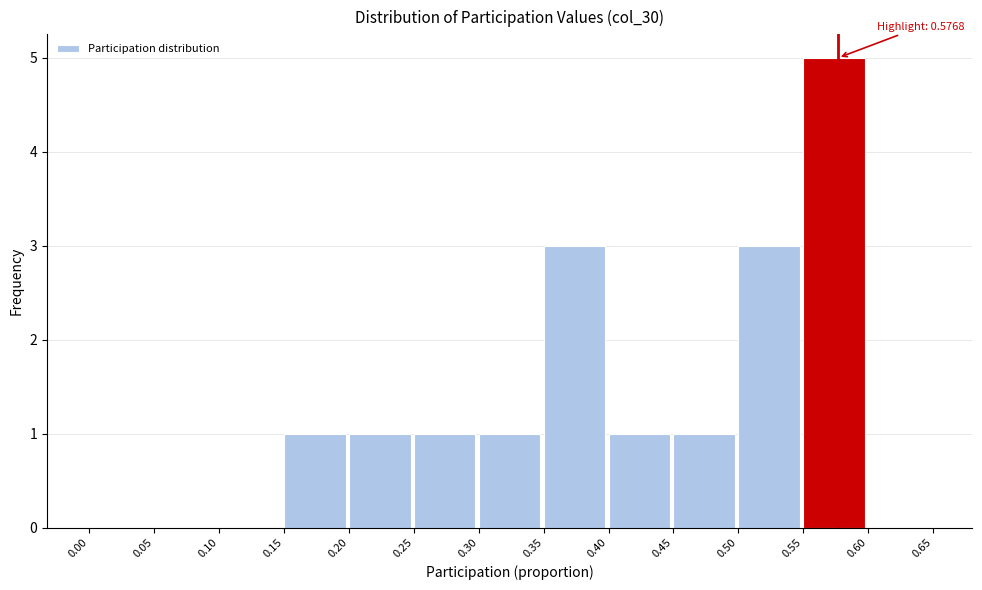

Over which range of the x-axis is the bar tallest?

0.55 to 0.60